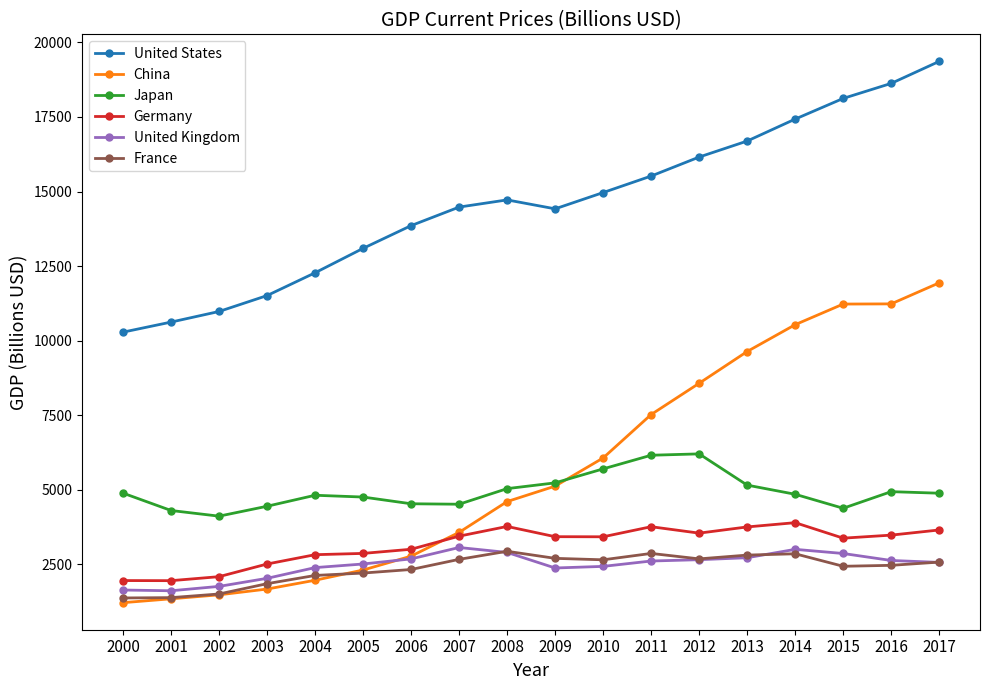

The United States series shows 18120.7 at 2015. True or false?

True